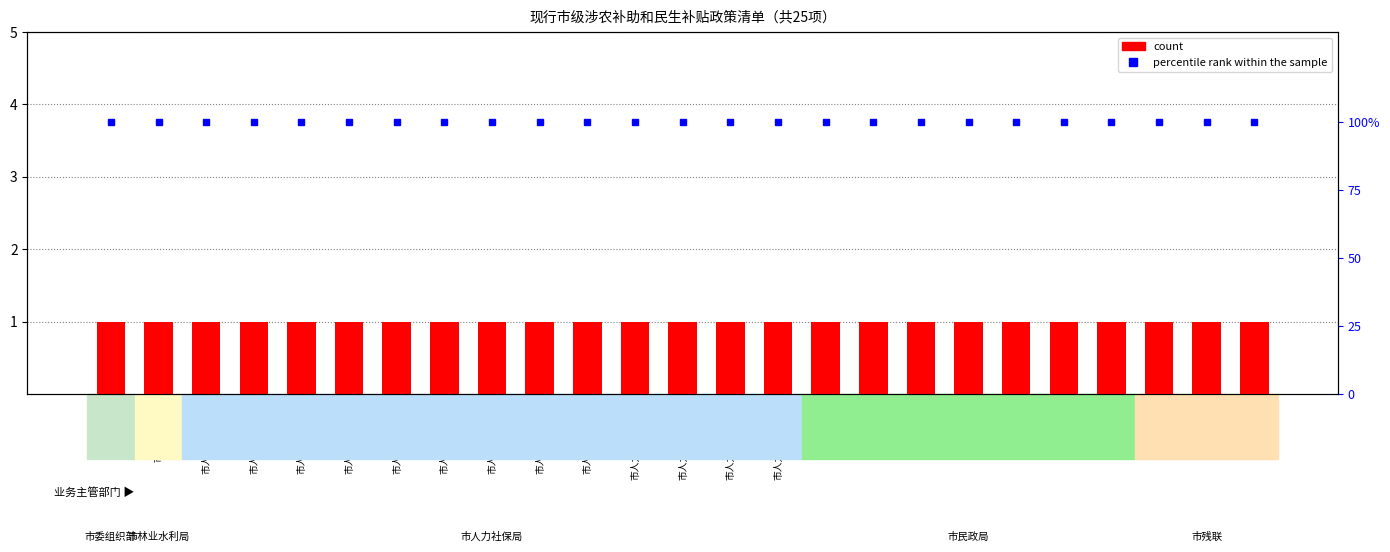

At which category does the chart reach its minimum across all series?

市委组织部